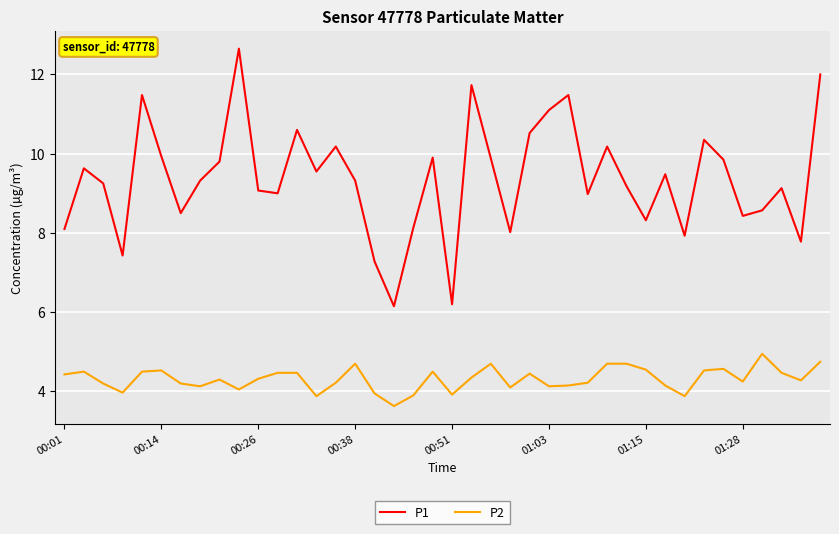

True or false: P1 and P2 cross at least once.

False